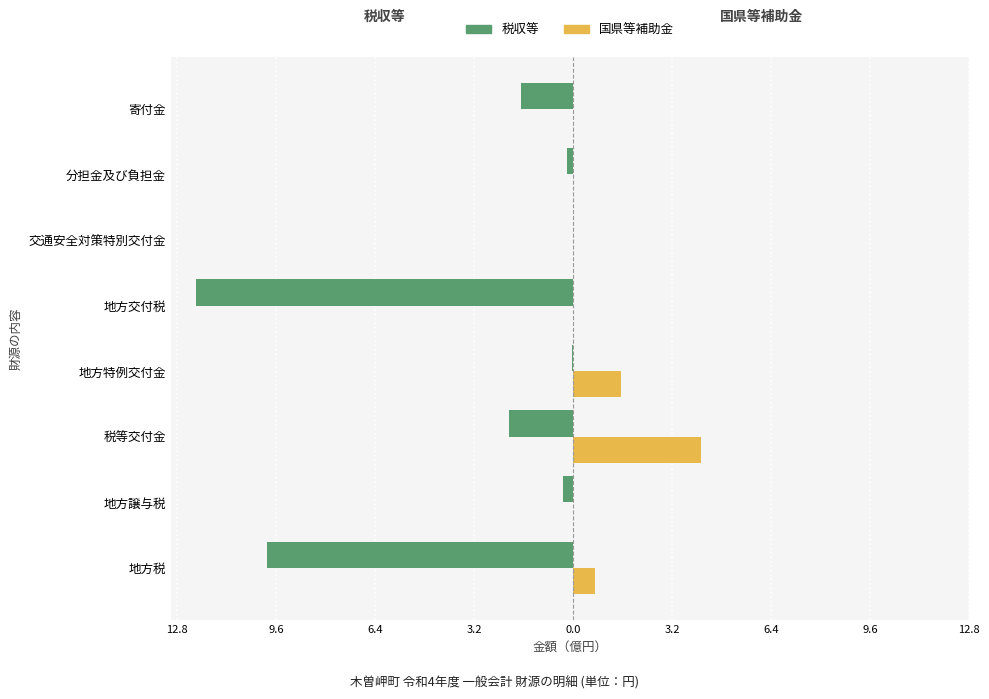

What are all the series names shown in the legend?

税収等, 国県等補助金